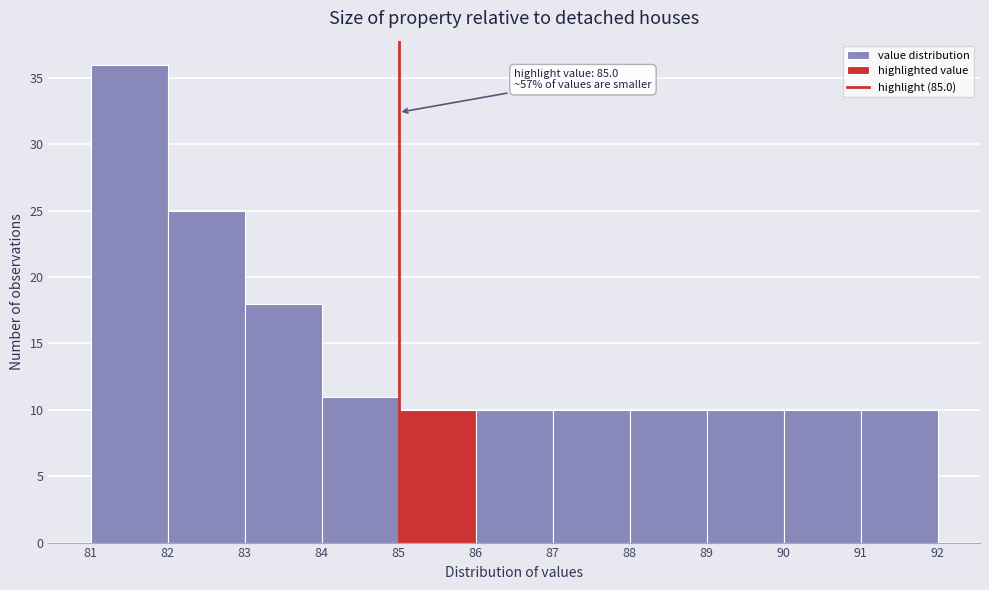

Over which range of the x-axis is the bar tallest?

81 to 82